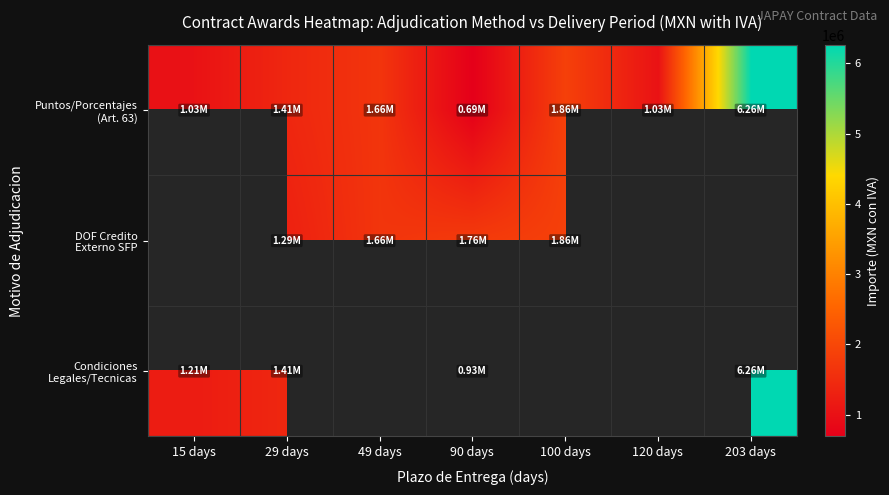

What is the sum of the Puntos/Porcentajes (Art. 63) values at 203 days and 29 days?

7673089.5